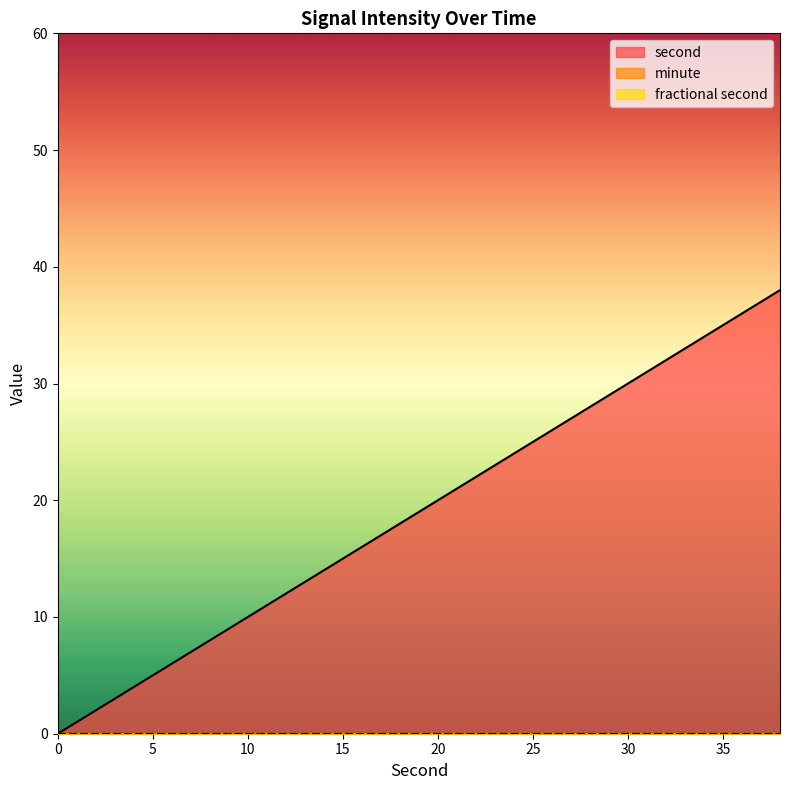

How many data points in second are less than 20?

10